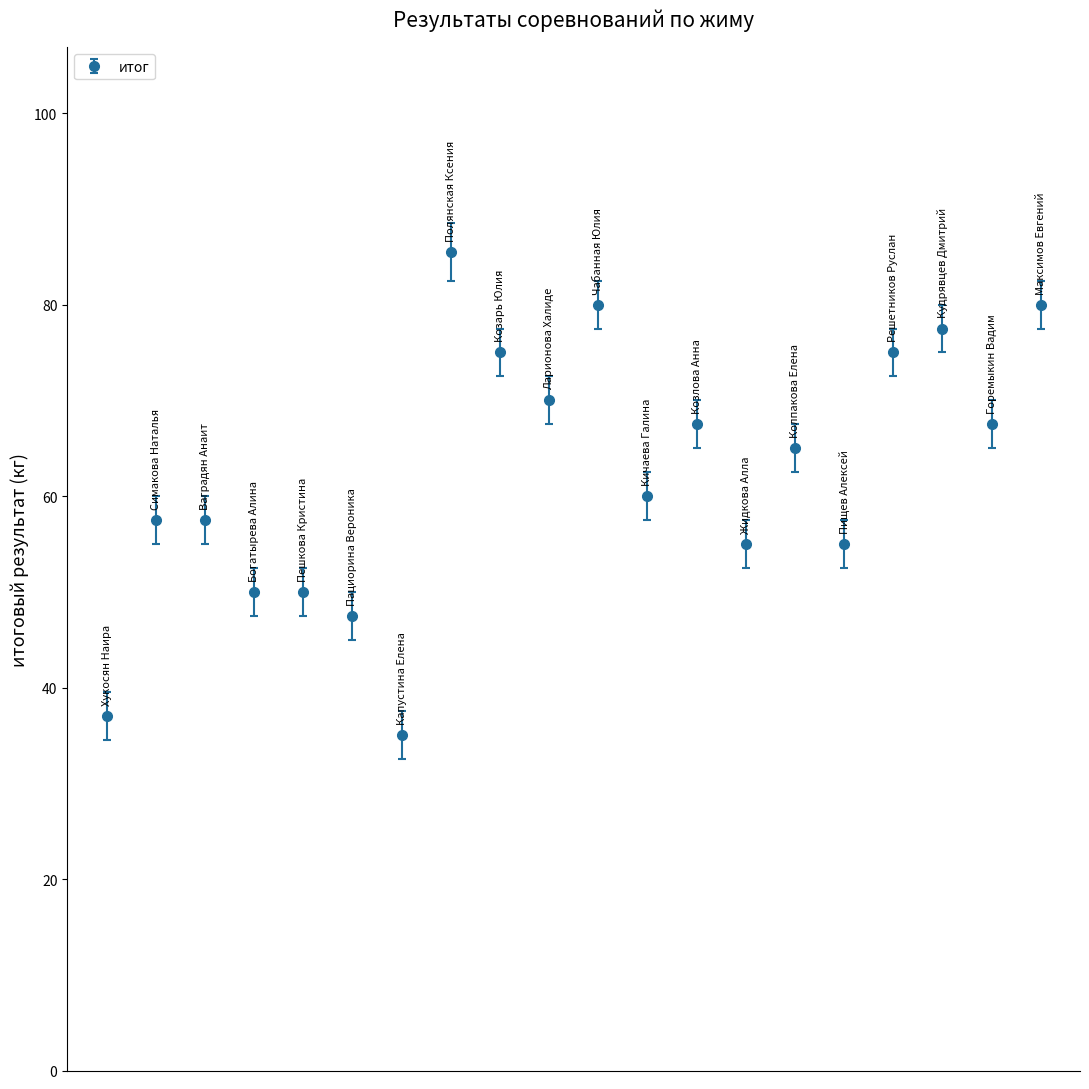

What is the greatest value displayed?

85.5